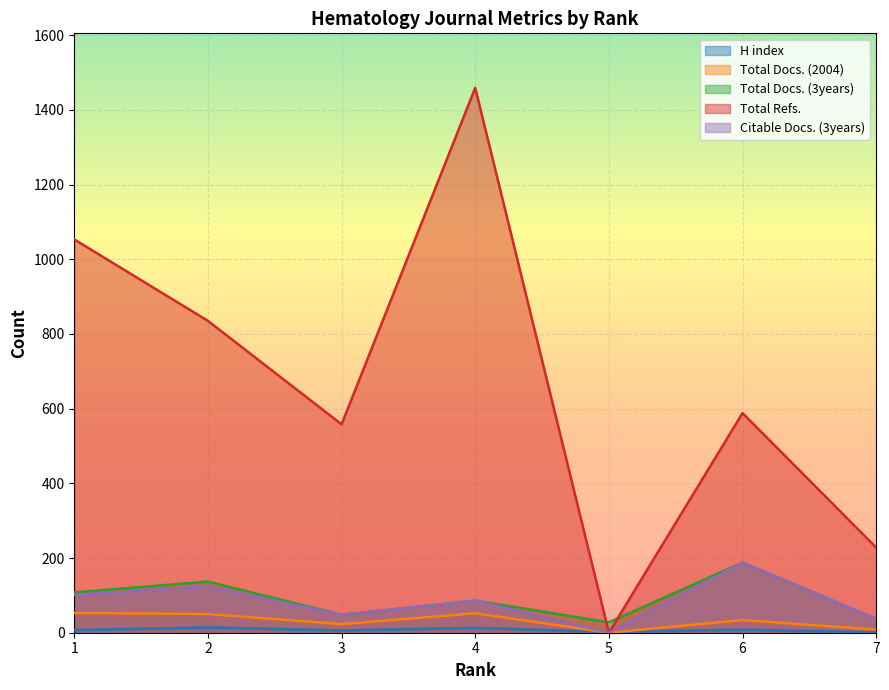

How many series are shown in this chart?

5